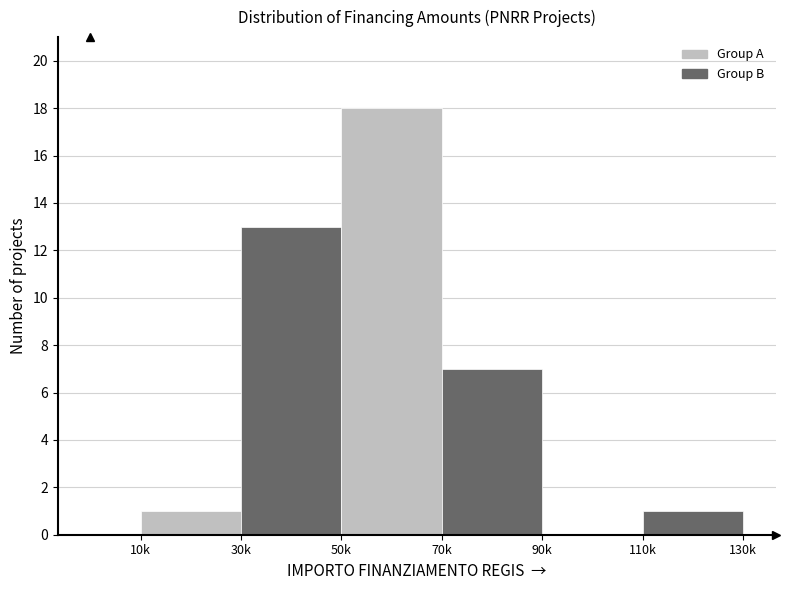

Reading right to left, what are all the values shown in this chart?

110k=1	90k=0	70k=7	50k=18	30k=13	10k=1